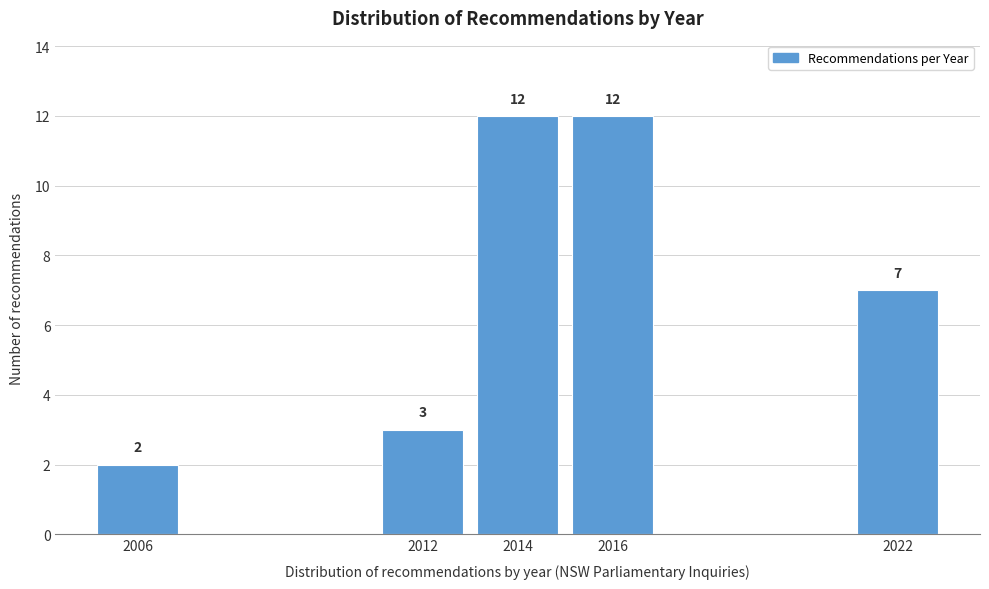

Reading right to left, extract all data points from this chart.

7	12	12	3	2